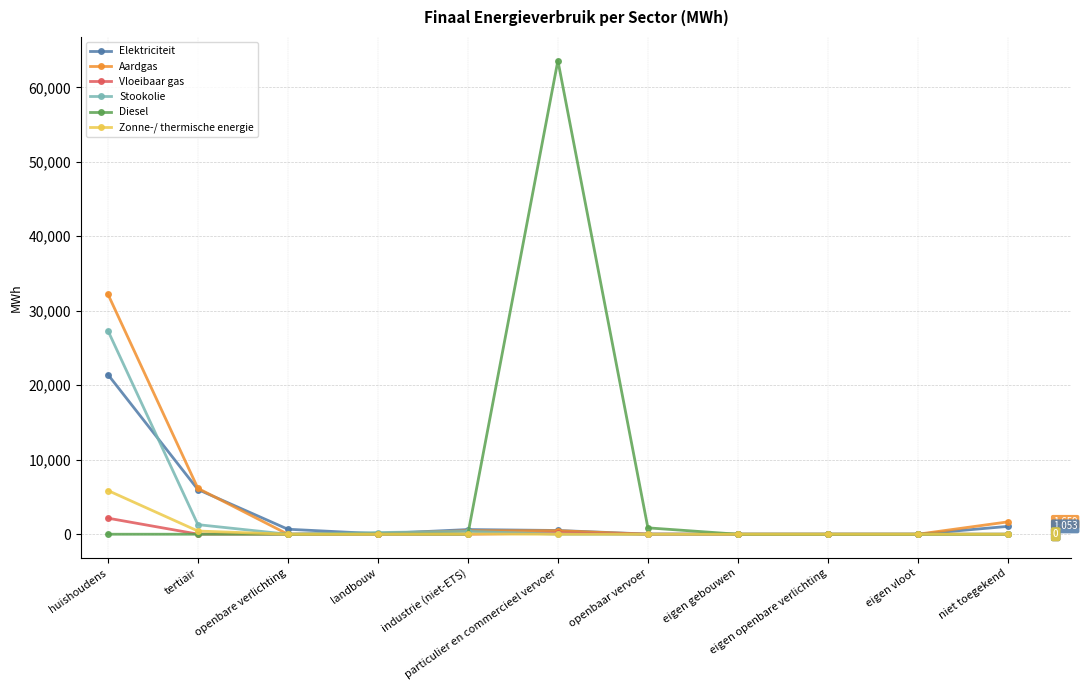

Does the chart display data point markers on the line(s)?

Yes